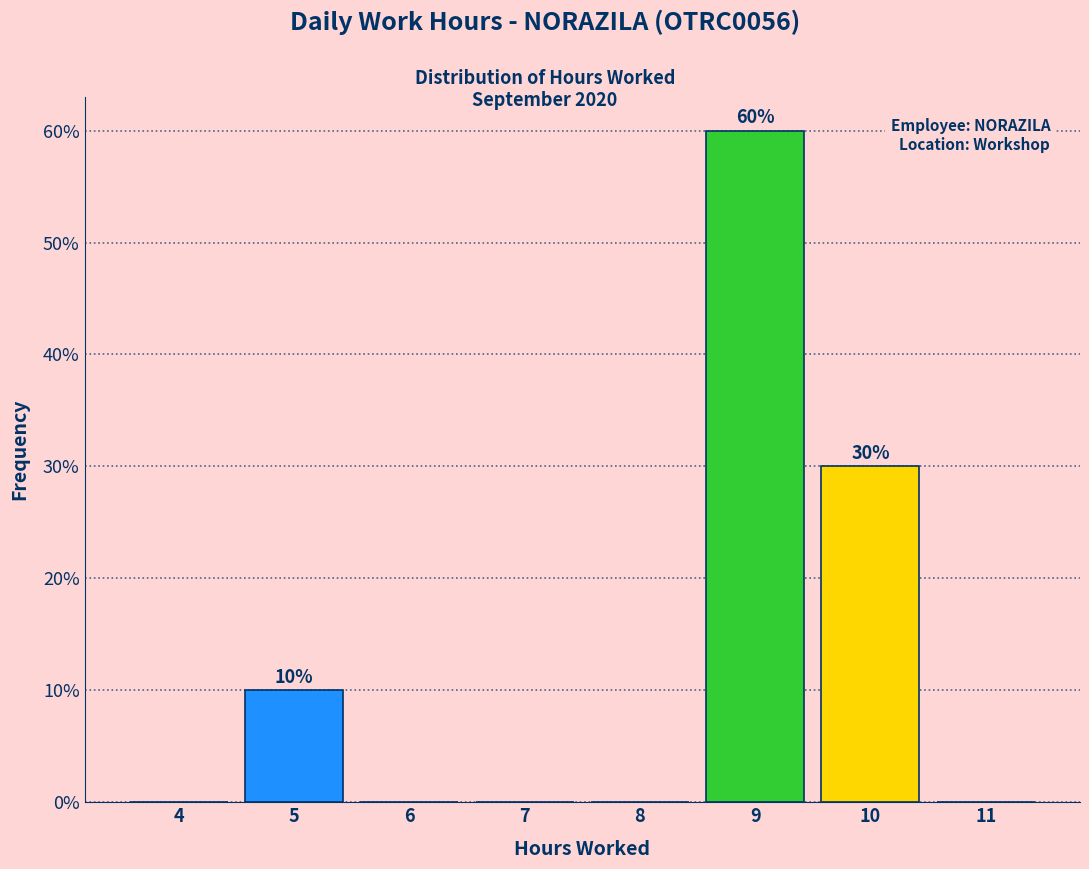

Reading right to left, list all the values displayed in this chart.

11=0	10=30	9=60	8=0	7=0	6=0	5=10	4=0